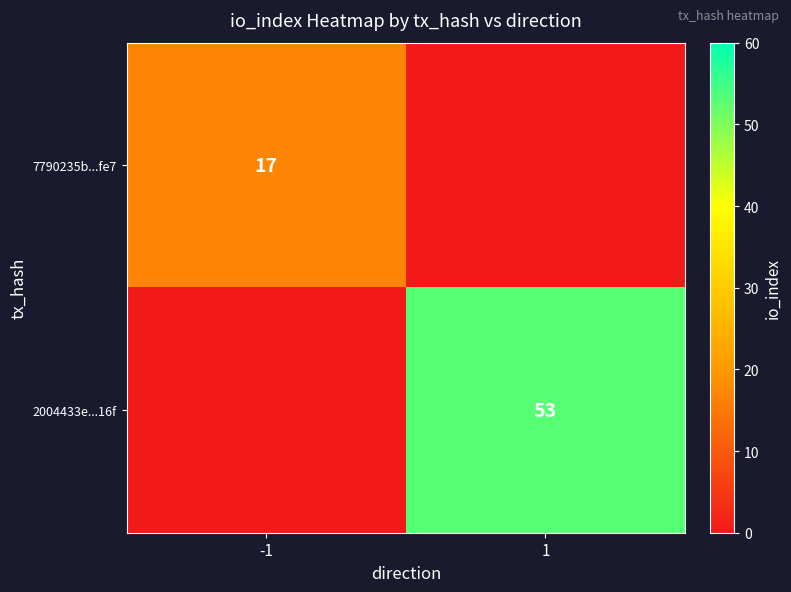

Which has a higher value, 1 or -1?

-1